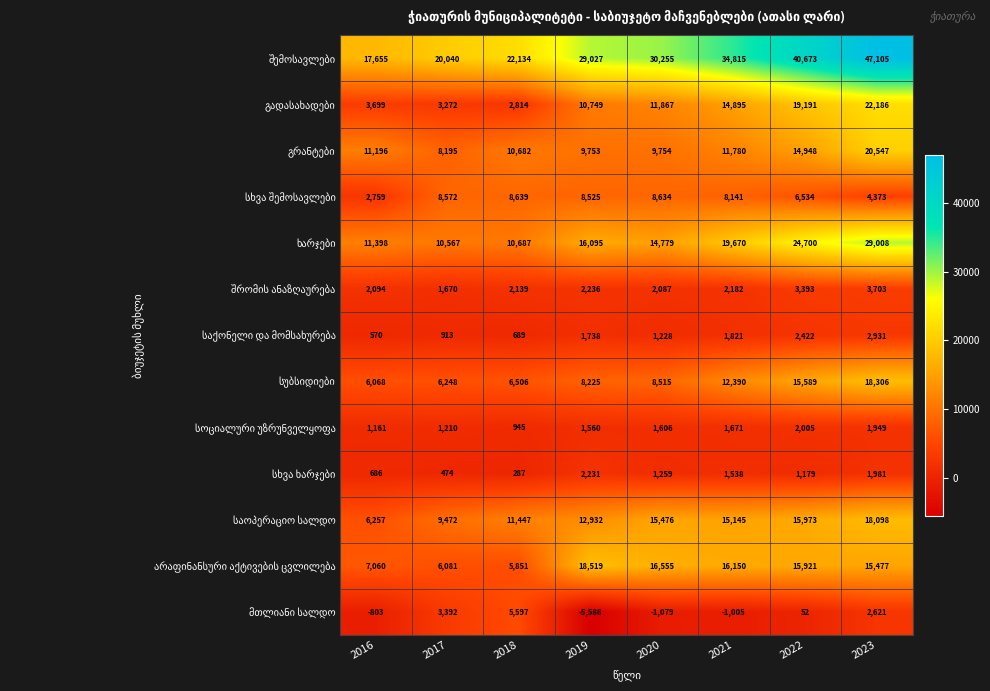

At which category does the chart reach its peak across all series?

2023